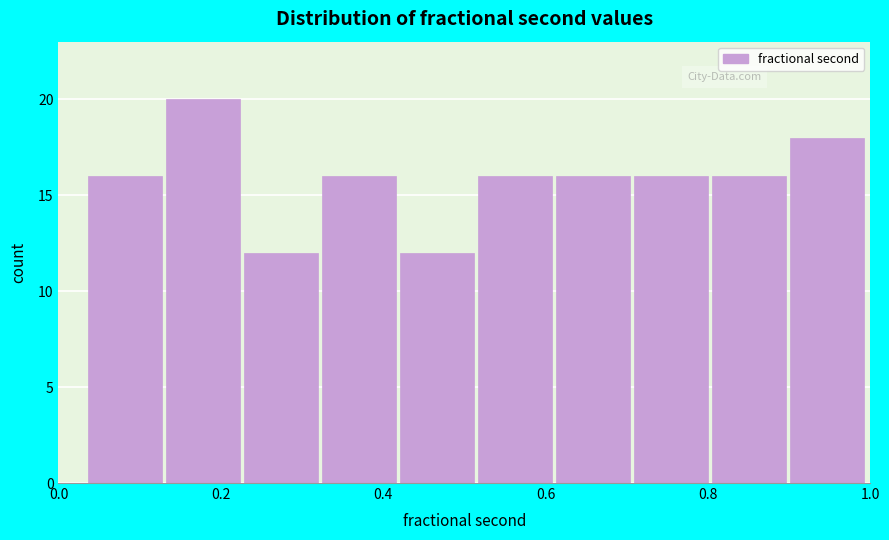

Over which range of the x-axis is the bar tallest?

0.14 to 0.22